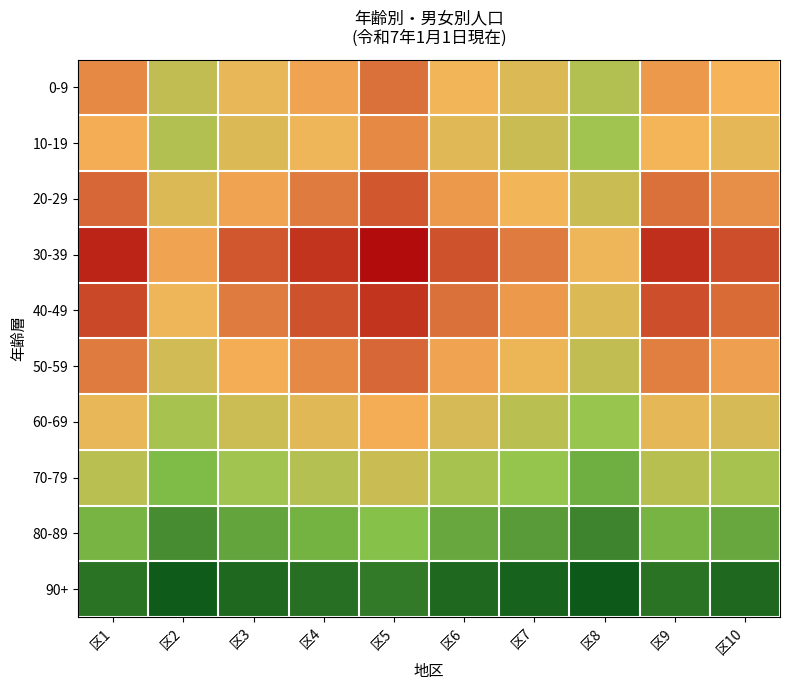

Reading left to right, what are all the values shown in this chart?

0-9: 区1=85	区2=60	区3=72	区4=80	区5=90	区6=75	区7=68	区8=55	区9=82	区10=77
10-19: 区1=78	区2=55	区3=68	区4=74	区5=85	区6=70	区7=62	区8=50	区9=76	区10=71
20-29: 区1=92	区2=68	区3=80	区4=88	区5=95	区6=82	区7=75	区8=62	区9=90	区10=84
30-39: 区1=105	区2=80	区3=95	区4=102	区5=110	区6=96	区7=88	区8=74	区9=103	区10=97
40-49: 区1=98	区2=74	区3=88	区4=96	区5=102	区6=90	区7=82	区8=68	区9=97	区10=91
50-59: 区1=88	区2=65	区3=78	区4=85	区5=92	区6=80	区7=73	区8=60	区9=87	区10=81
60-69: 区1=72	区2=52	区3=63	区4=70	区5=78	区6=66	区7=58	区8=47	区9=71	区10=66
70-79: 区1=58	区2=40	区3=50	区4=56	区5=62	区6=52	区7=46	区8=36	区9=57	区10=52
80-89: 区1=38	区2=26	区3=33	区4=37	区5=42	区6=34	区7=30	区8=23	区9=38	区10=34
90+: 区1=18	区2=11	区3=15	区4=17	区5=20	区6=15	区7=13	区8=10	区9=18	区10=15